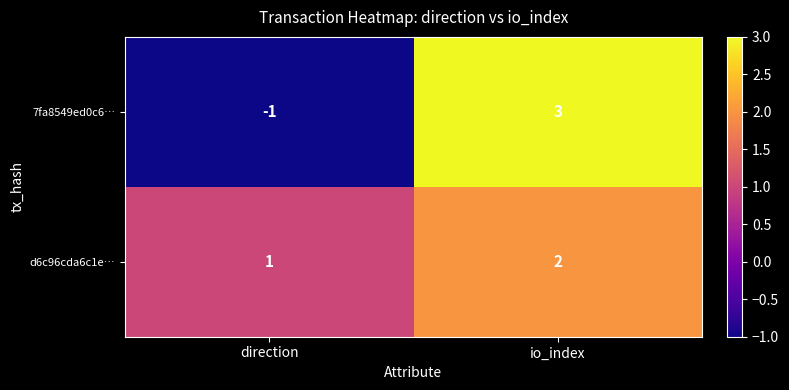

How many series are shown in this chart?

2